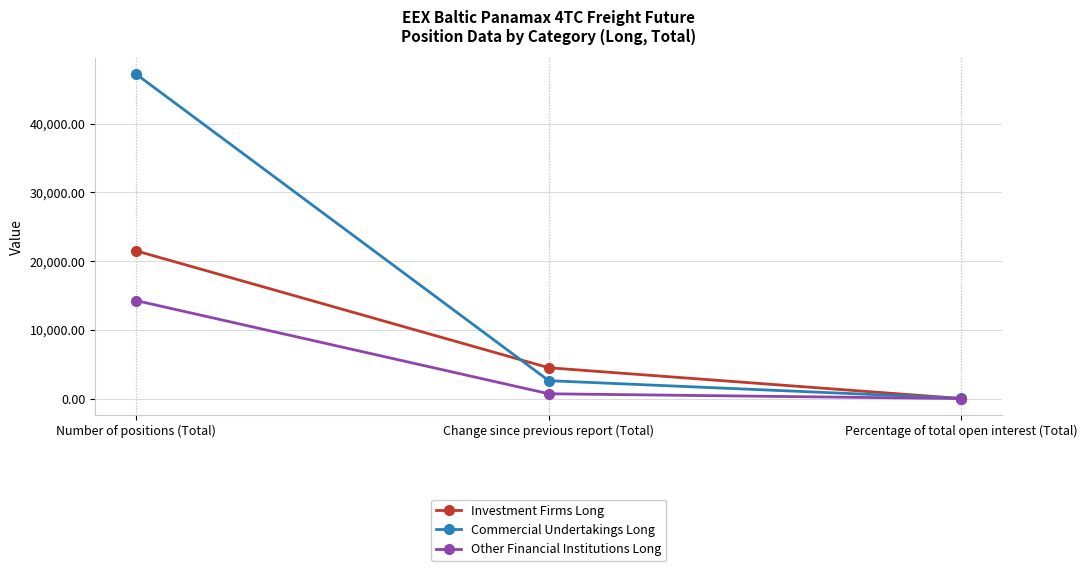

What is the label of the 3rd point from the right?

Number of positions (Total)